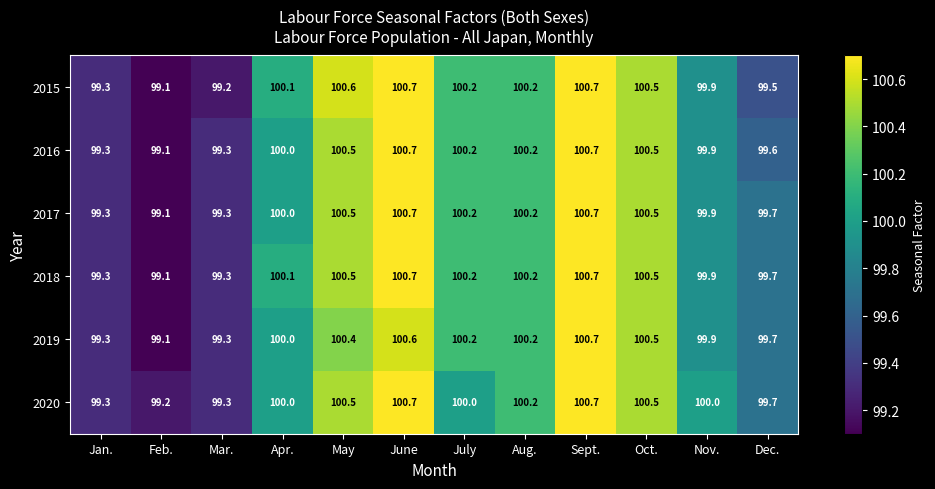

What is the average value of the 2020 series?

100.0